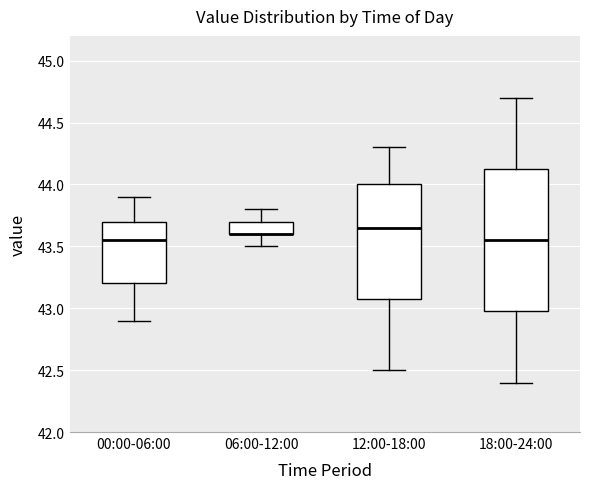

Reading left to right, transcribe this box plot: for each box, give where its median line is, the range the box spans, and where its two whiskers end, as read against the y-axis. The values are not printed on the chart, so give them approximately, as read against the axis.

00:00-06:00: median 43.55, box 43.20 to 43.70, whiskers 42.90 to 43.90
06:00-12:00: median 43.60 (drawn on the box's lower edge), box 43.60 to 43.70, whiskers 43.50 to 43.80
12:00-18:00: median 43.65, box 43.10 to 44.00, whiskers 42.50 to 44.30
18:00-24:00: median 43.55, box 43.00 to 44.15, whiskers 42.40 to 44.70